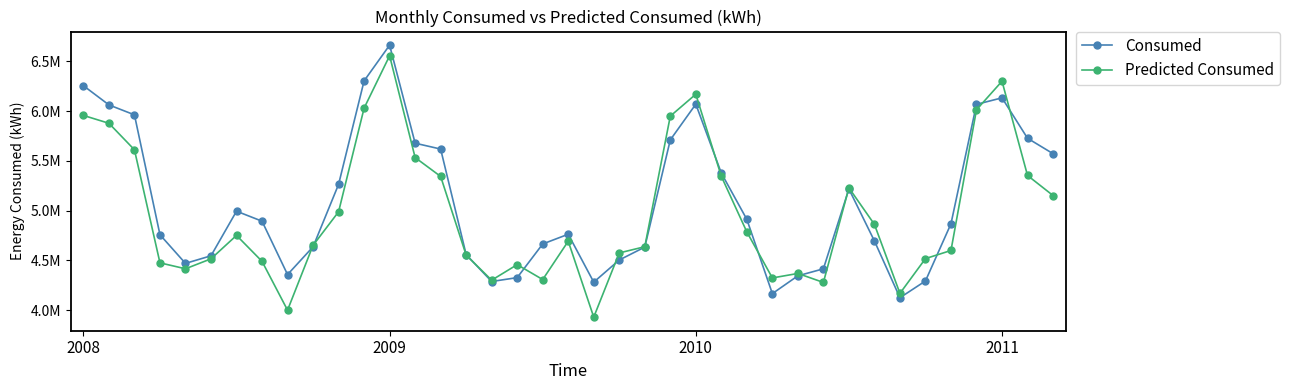

What is the maximum value shown in the chart?

6663873.7